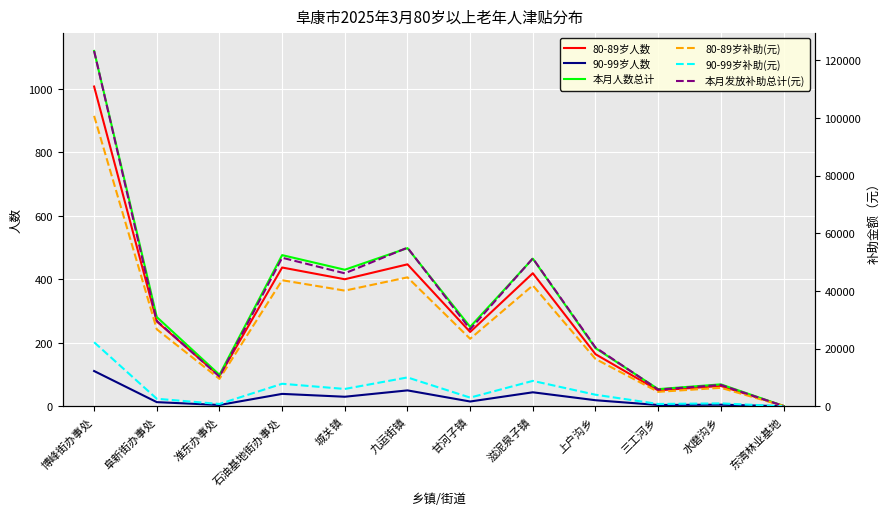

How many values in the 80-89岁补助(元) series are below 26700?

6